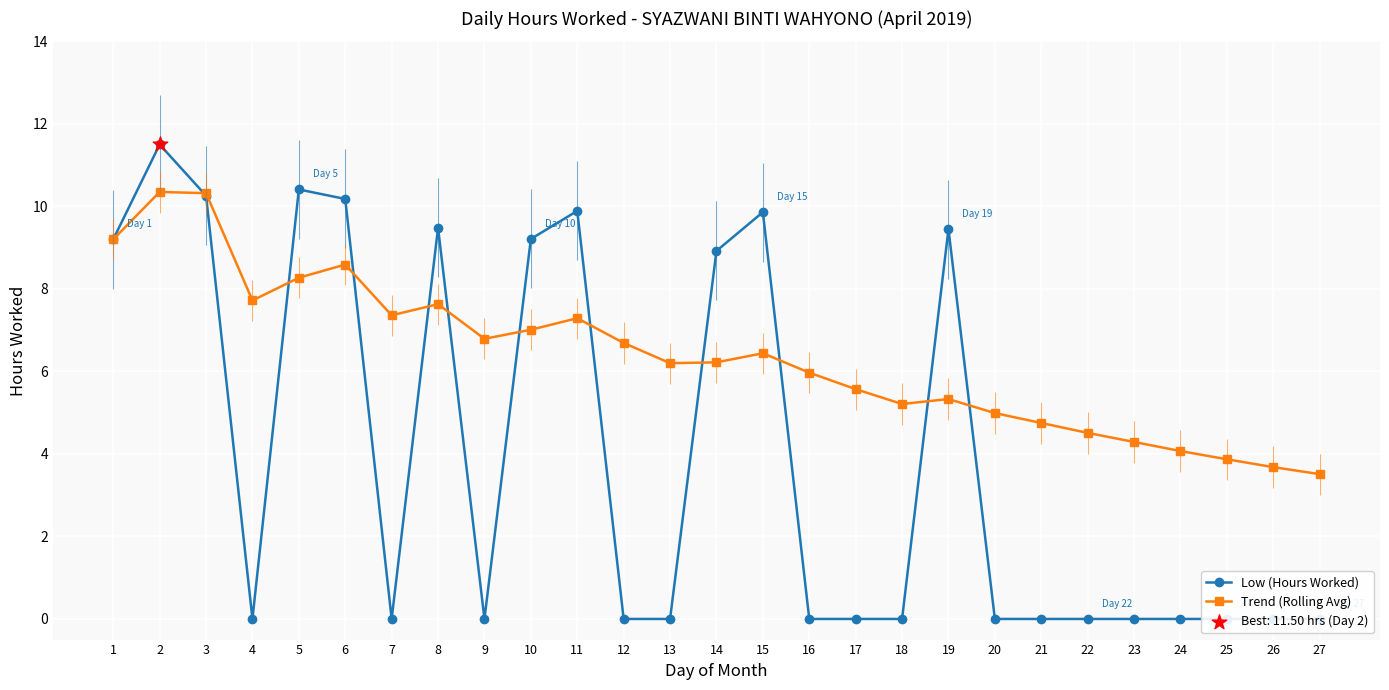

Which series contains the highest Y value?

Low (Hours Worked)